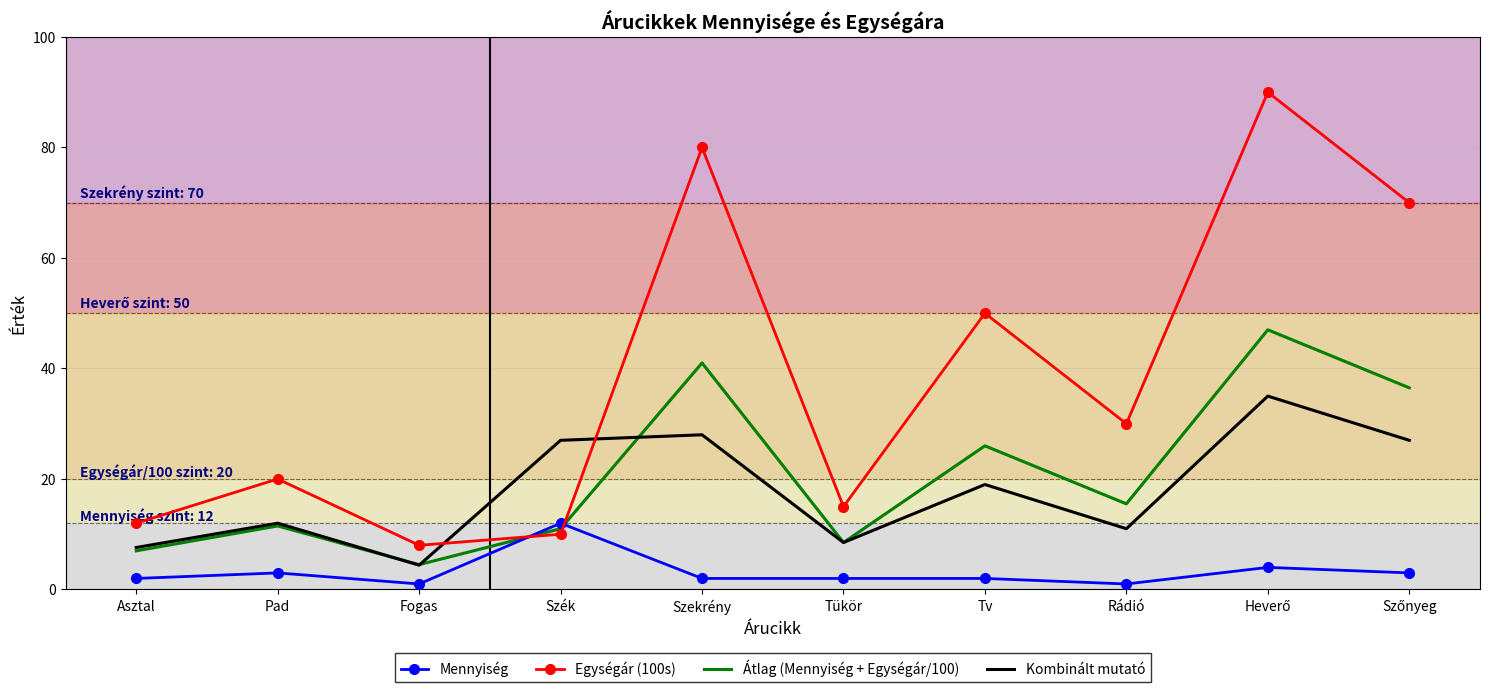

What position from the left is Pad?

2